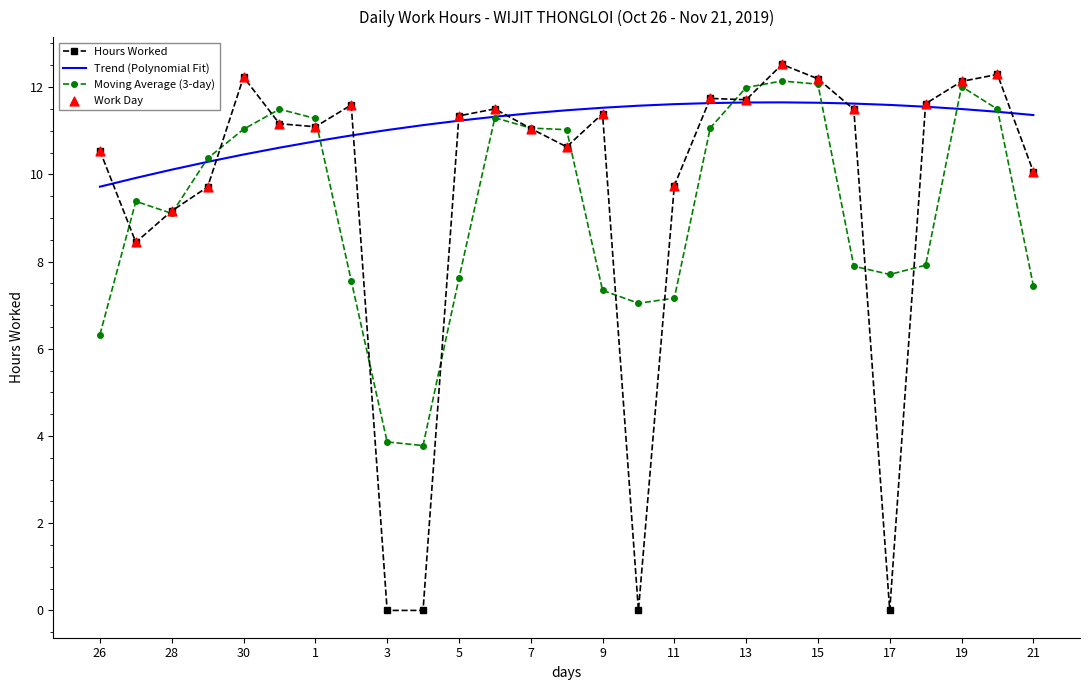

Which series has the largest range (max minus min)?

Hours Worked